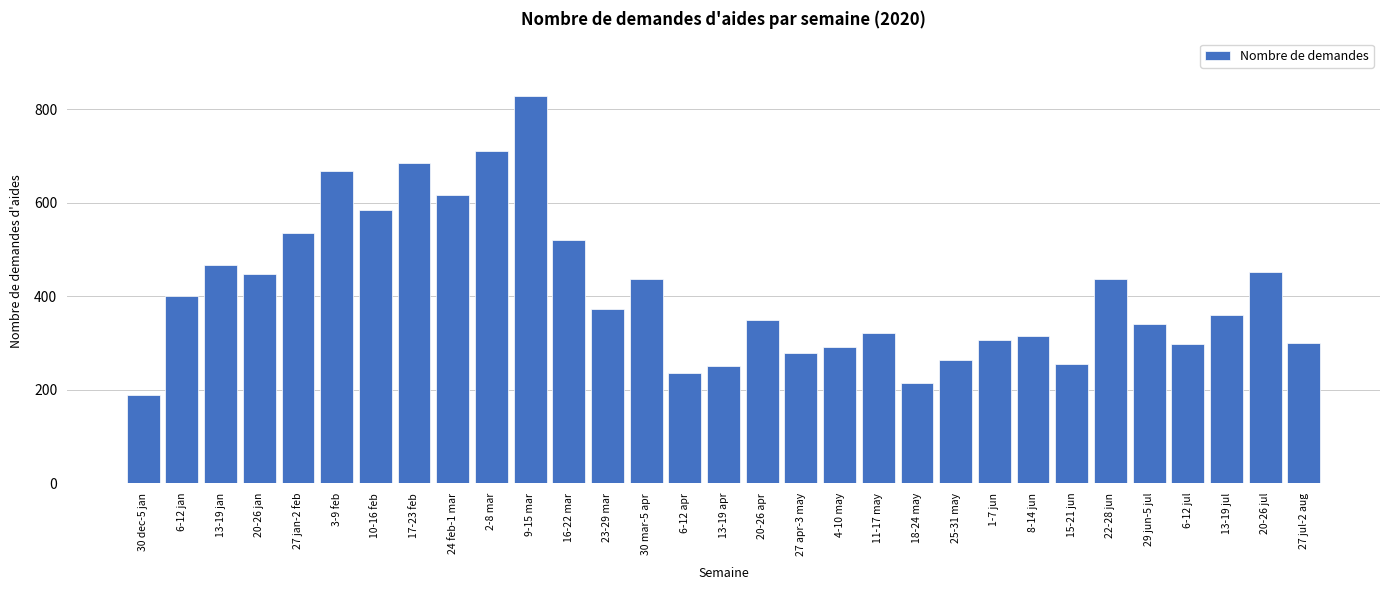

Read the value at 8-14 jun.

315